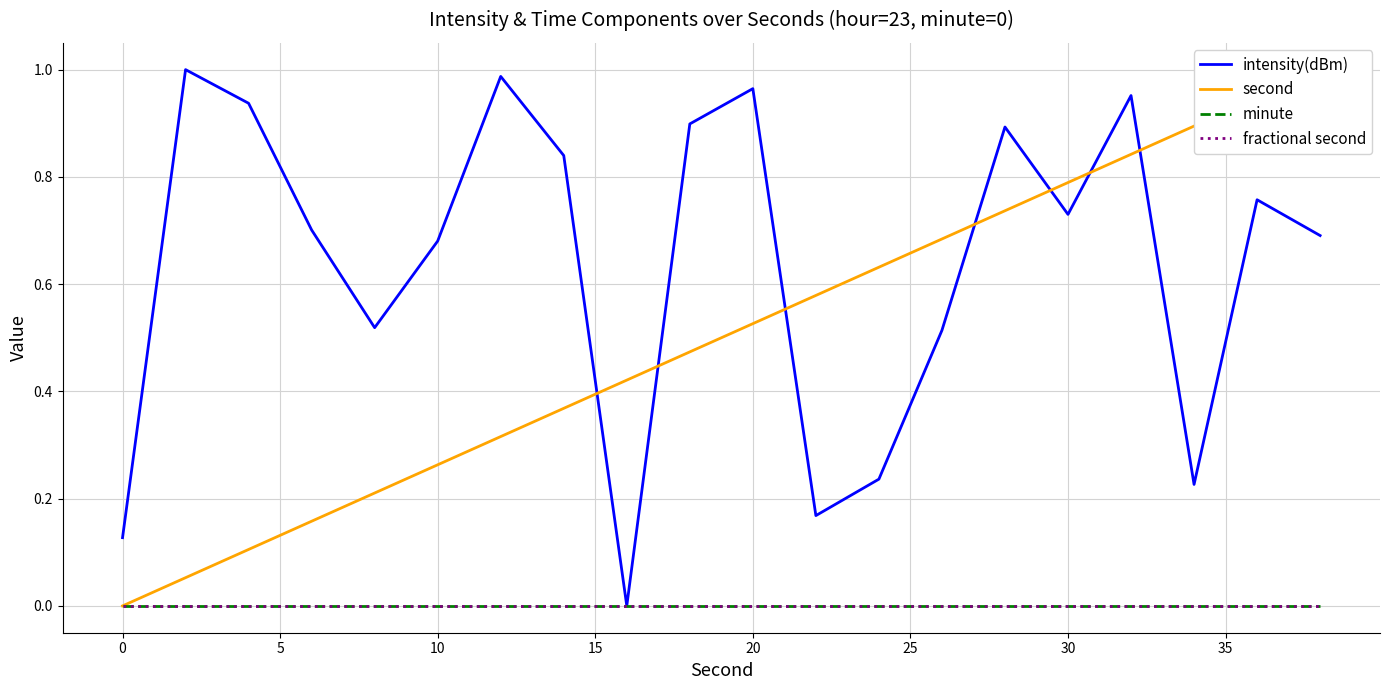

How many lines are shown in the chart?

4